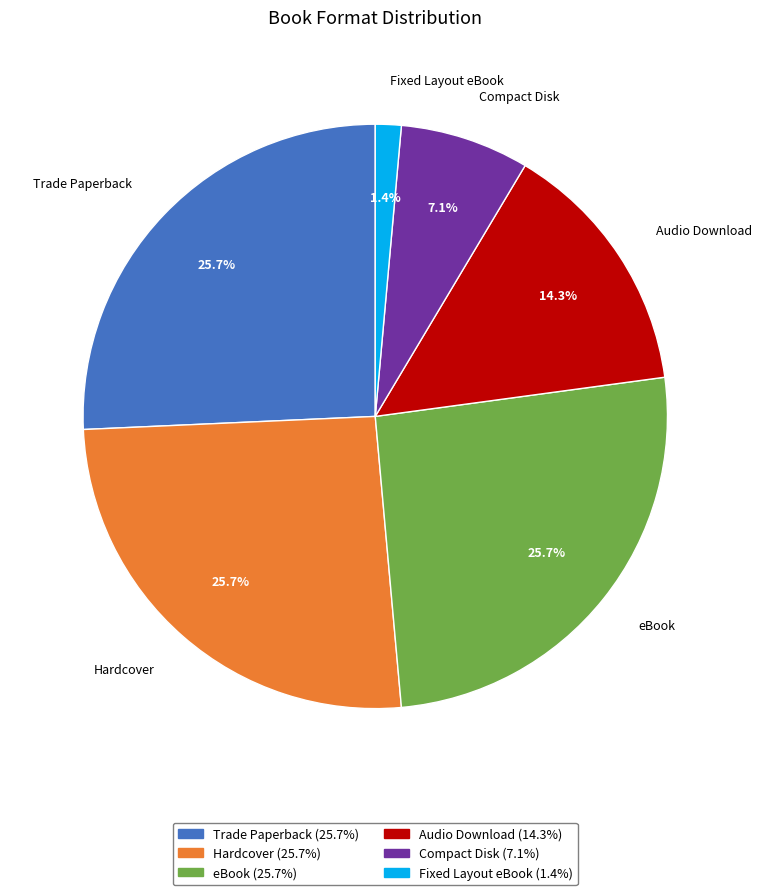

What is the smallest slice in the pie chart?

Fixed Layout eBook